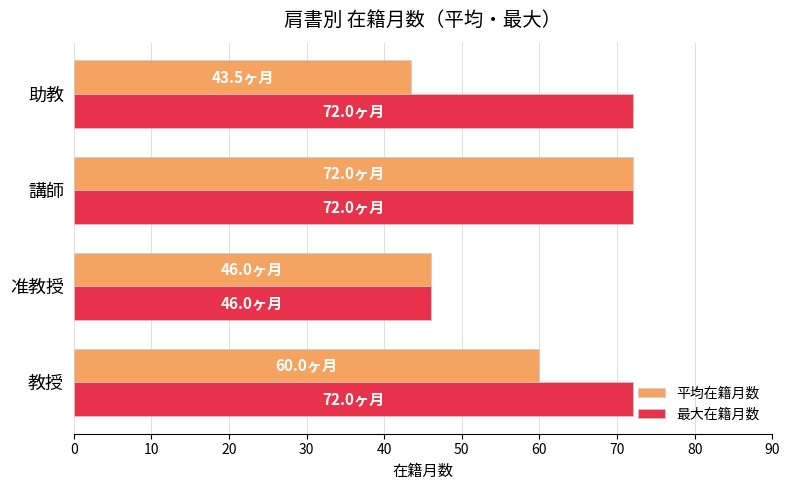

The 最大在籍月数 series shows 46.0 at 准教授. True or false?

True